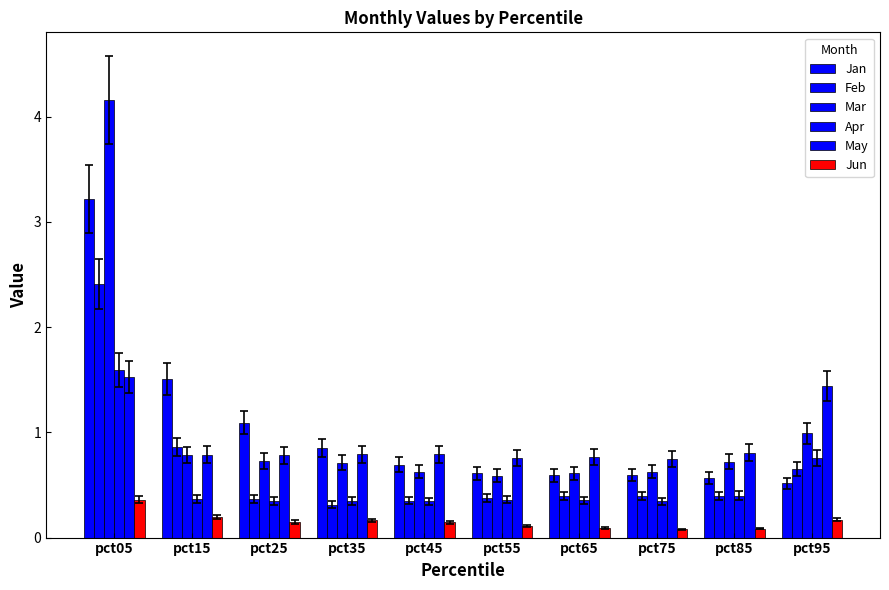

What is the sum of all Jun values?

1.6